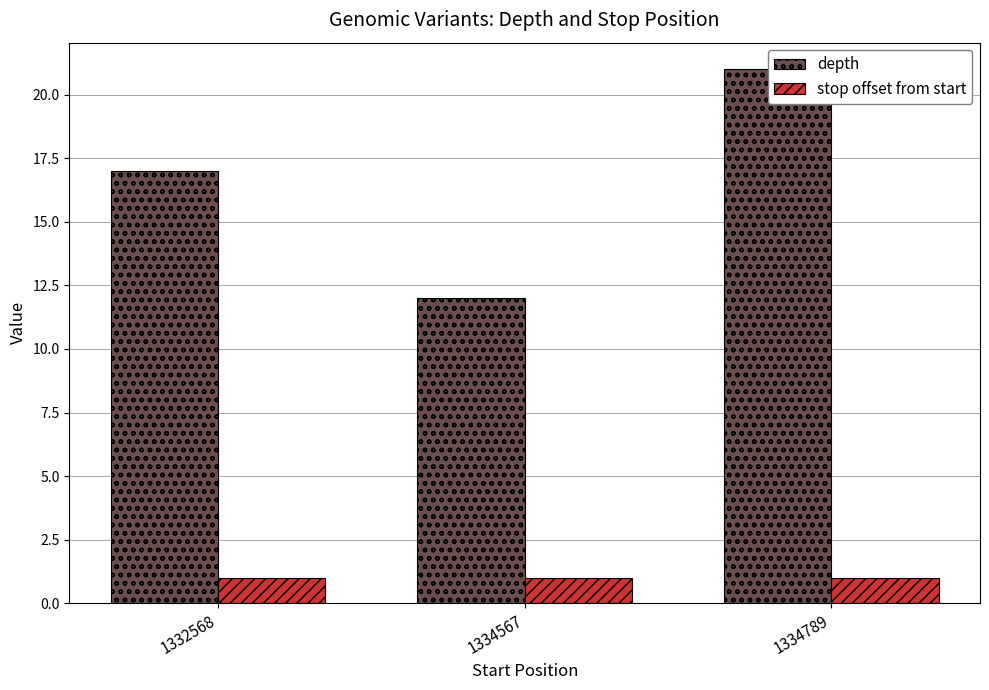

How many distinct data groups are displayed?

2